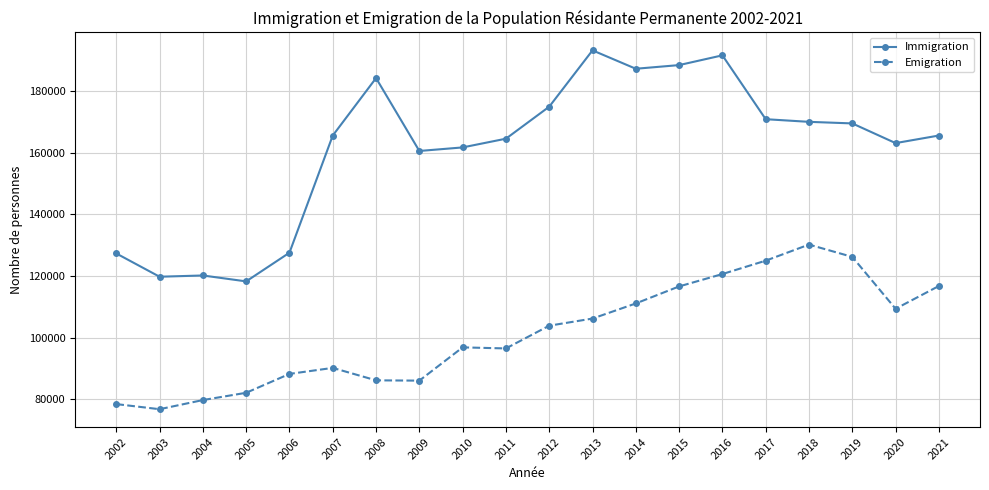

What is the average value of the Immigration series?

161268